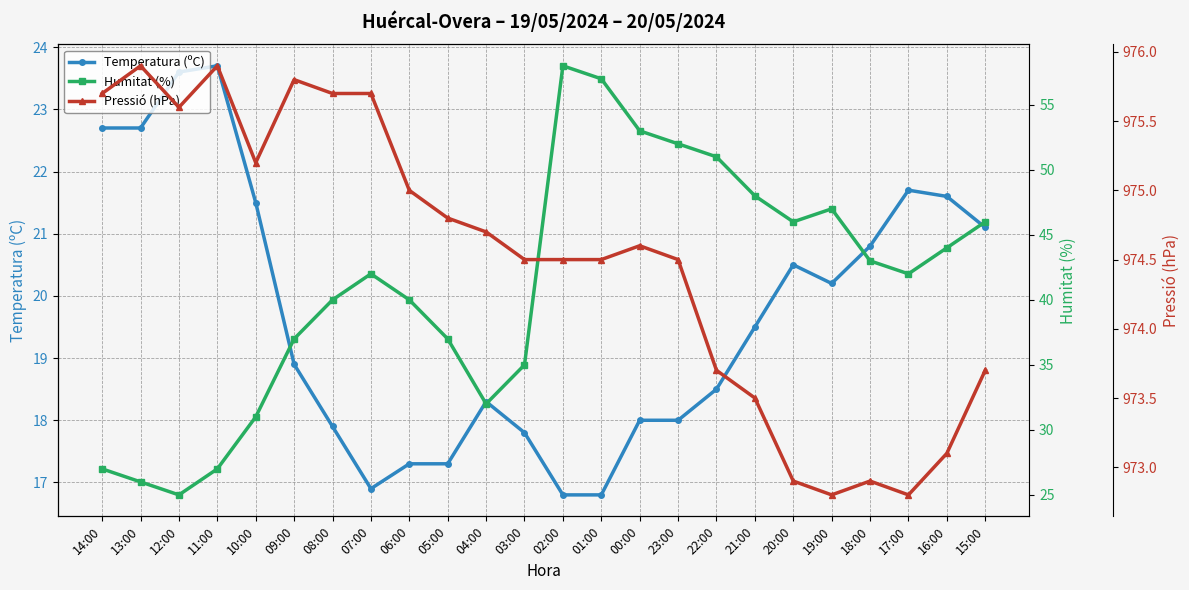

Is it true that Temperatura (ºC) equals 17.8 at 03:00?

True